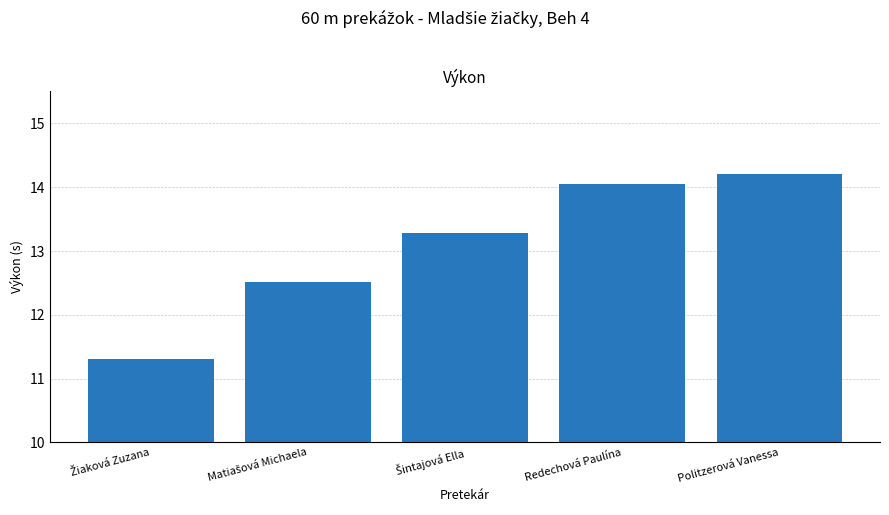

Does the chart contain stacked bars?

No